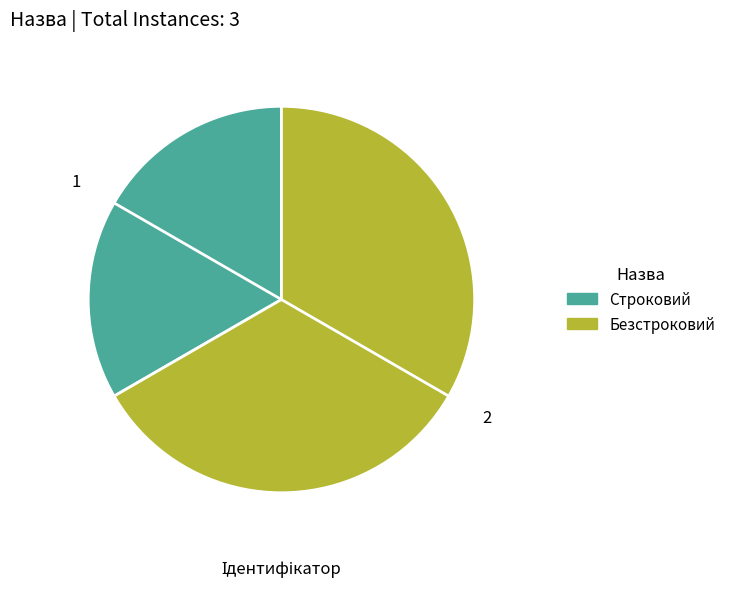

Which category accounts for the majority?

Безстроковий